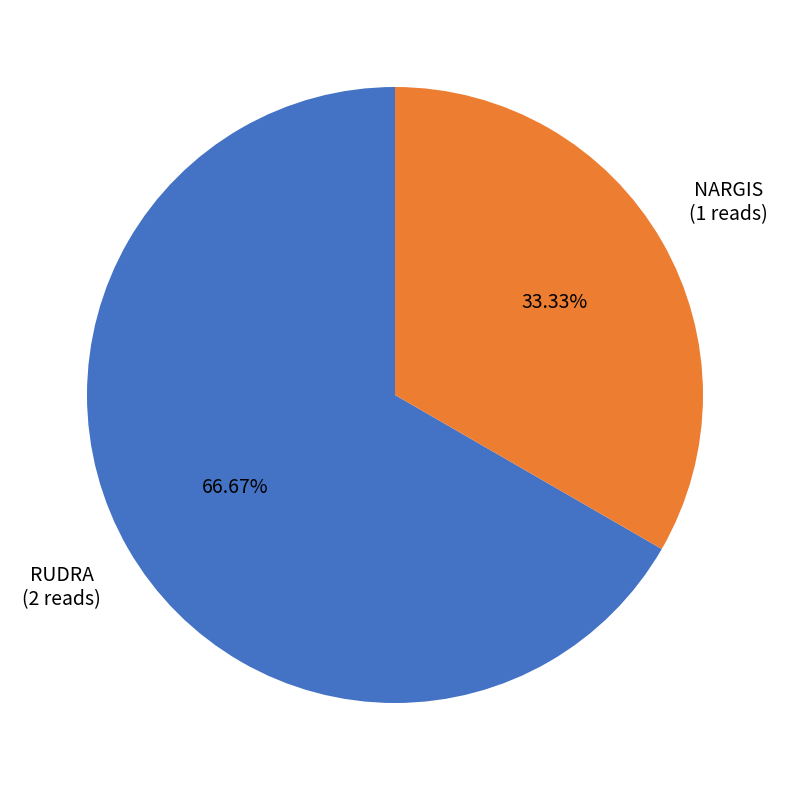

Count the number of slices in the pie.

2